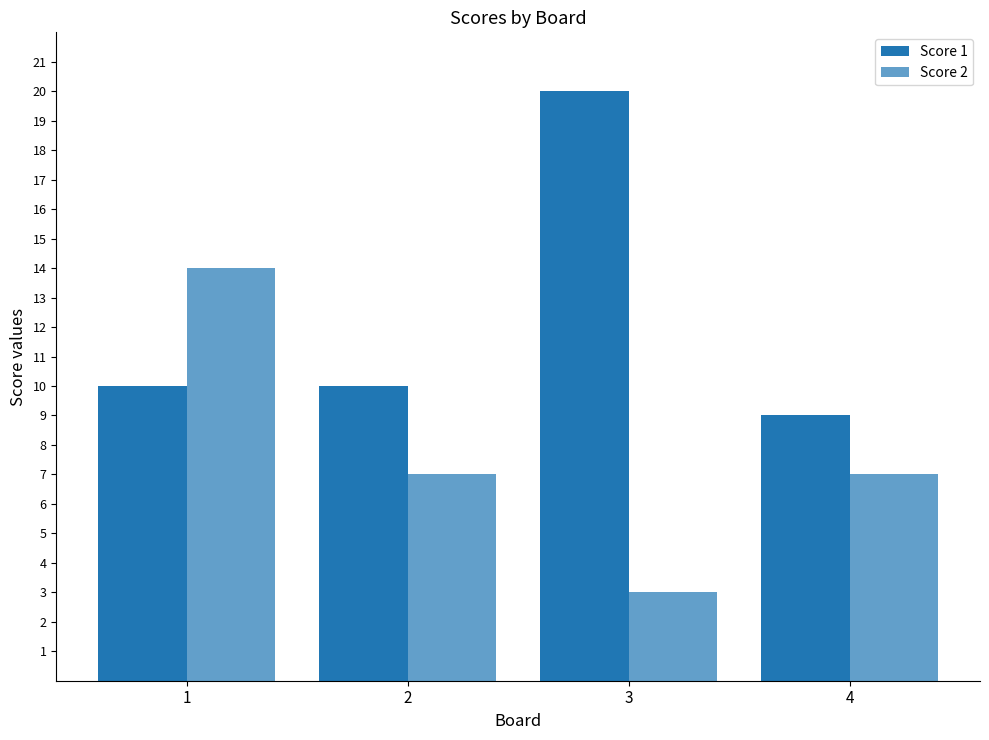

Reading left to right, list all the values displayed in this chart.

Score 1: 1=10	2=10	3=20	4=9
Score 2: 1=14	2=7	3=3	4=7